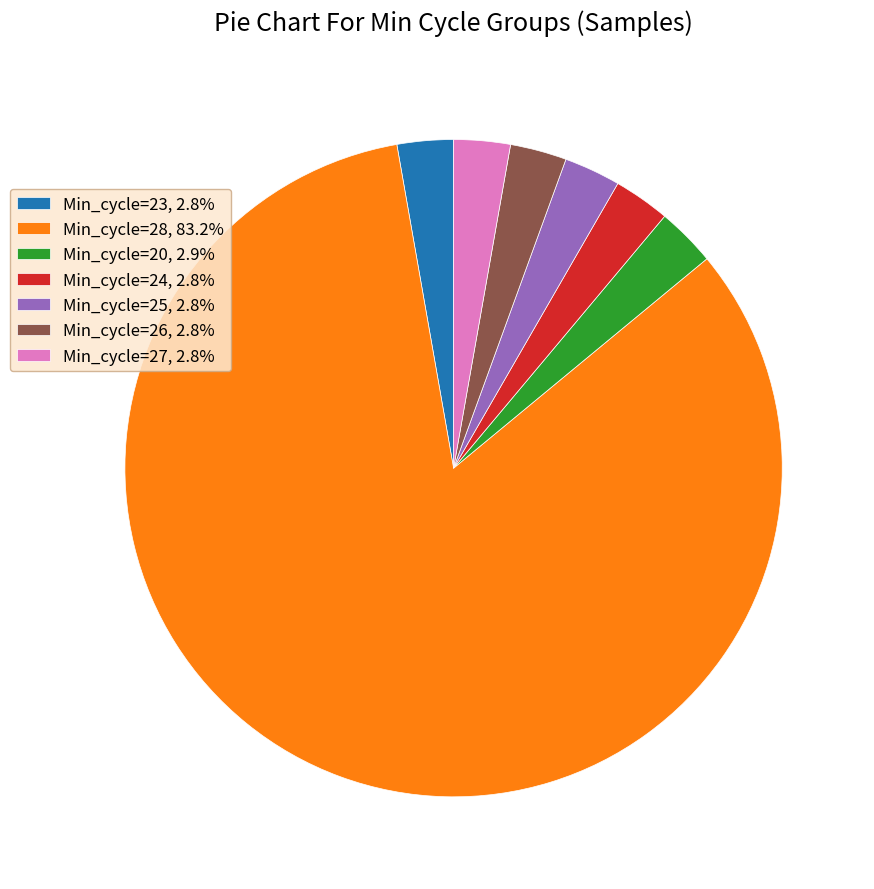

How many segments does this pie chart have?

7